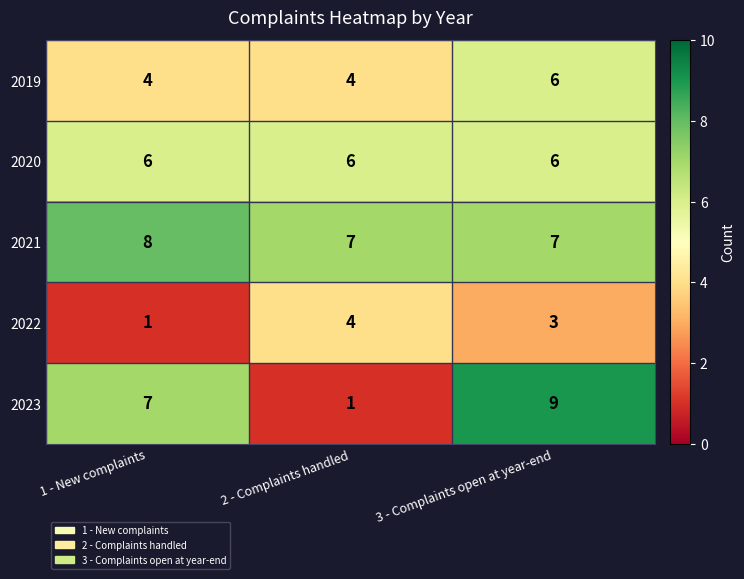

Where does the 2022 series first go above 3?

2 - Complaints handled